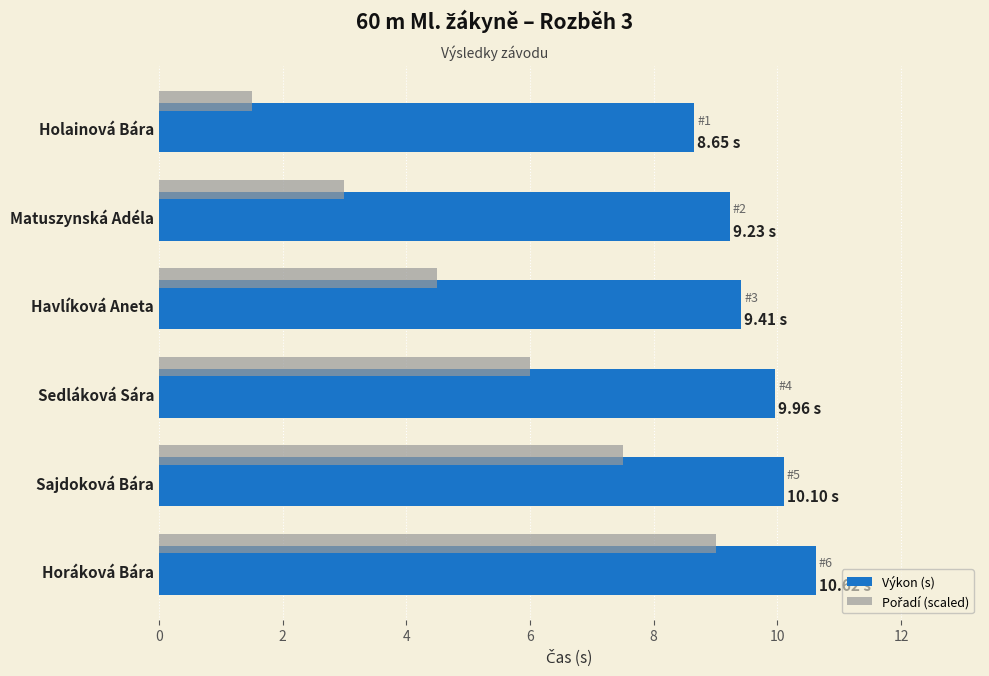

What is the difference between the highest and lowest values at Sedláková Sára?

4.0